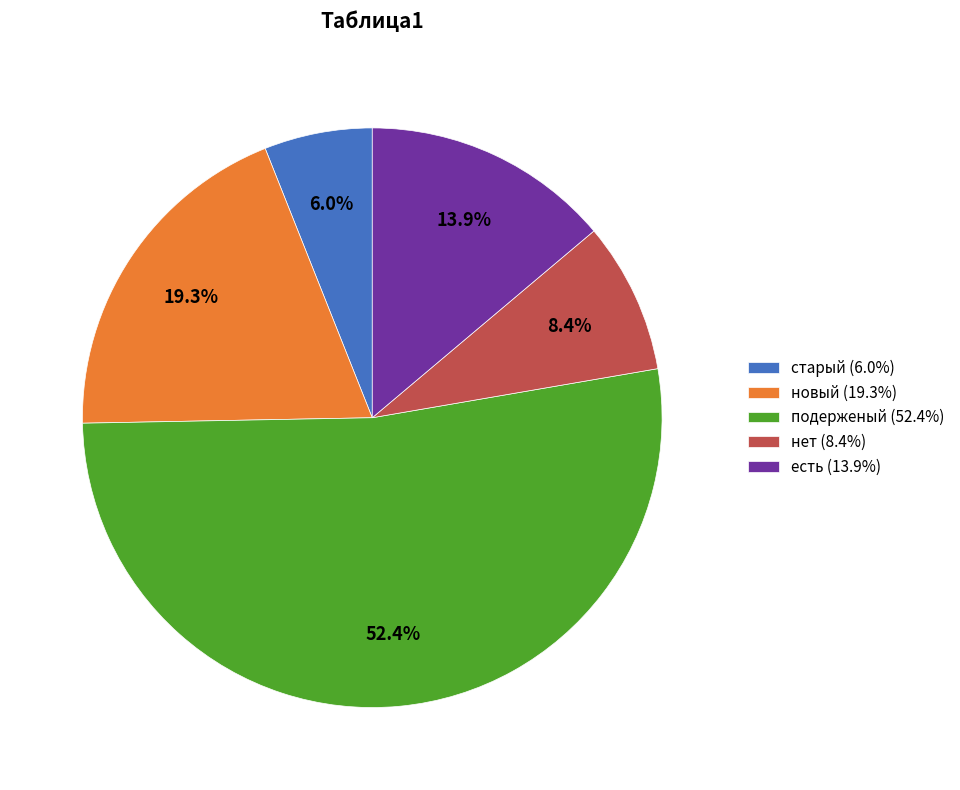

Does старый account for over 50% of the chart?

No